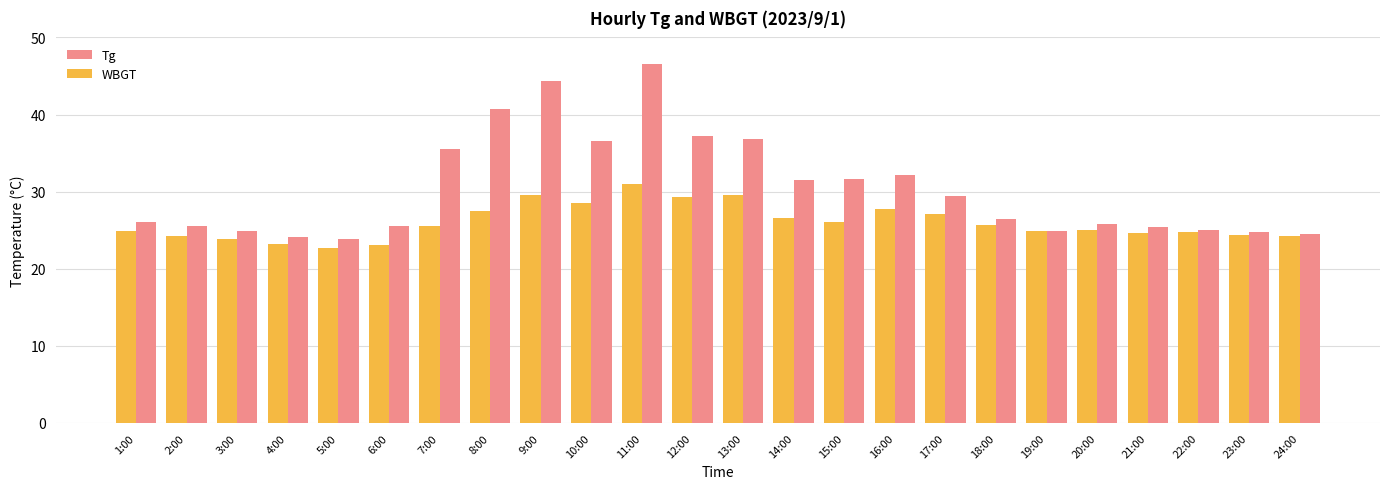

True or false: Tg has a value of 36.4 at 18:00.

False